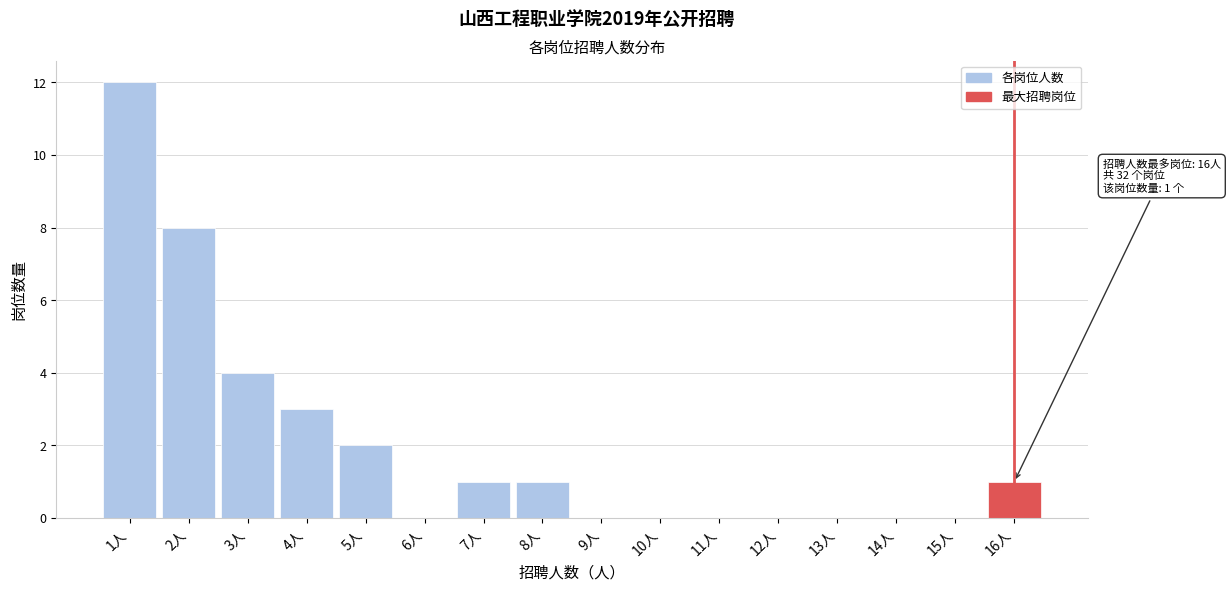

Over which range of the x-axis is the bar tallest?

0.5 to 1.5